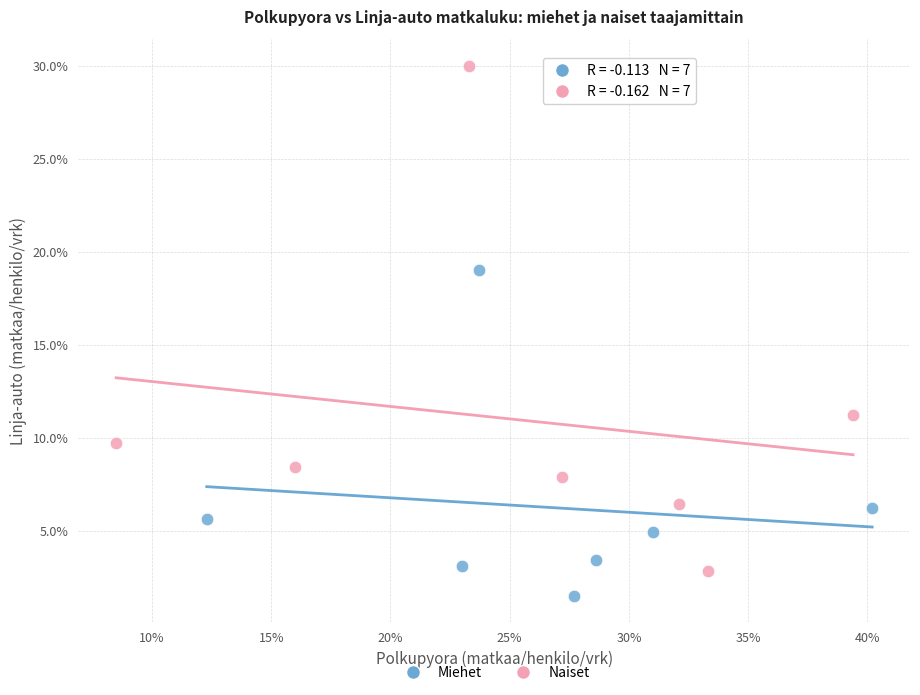

Which series has the largest Y range (max minus min)?

Naiset